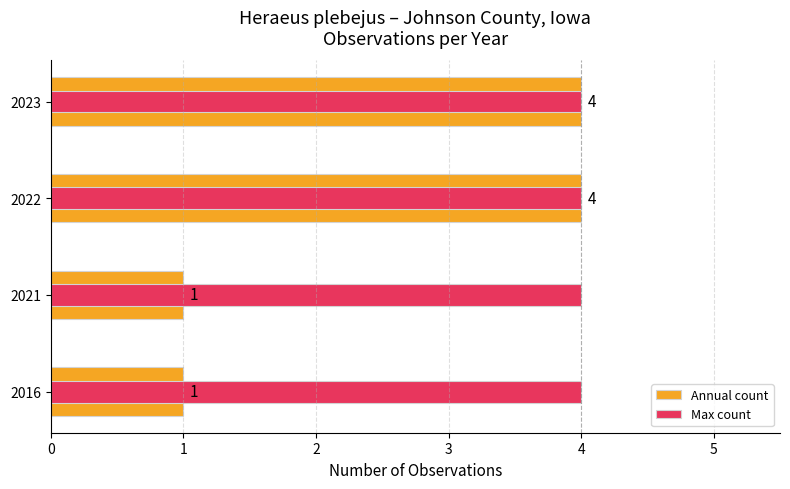

How many values in the Annual count series are below 4?

2